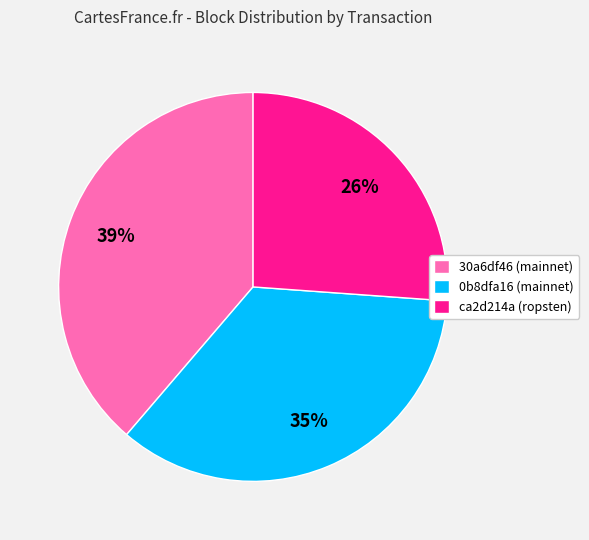

To the nearest percent, what portion does ca2d214a (ropsten) represent?

26%